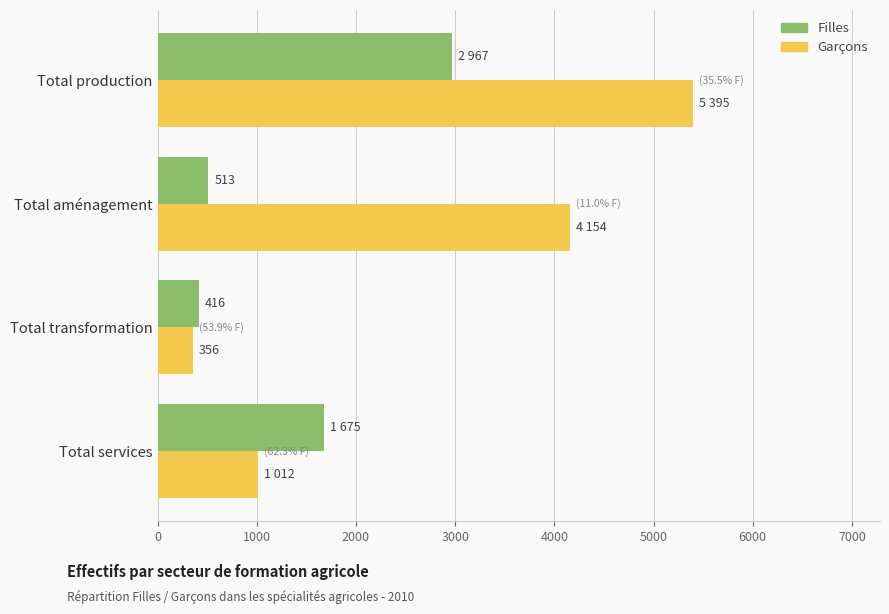

What is the total value across all series at Total production?

8362